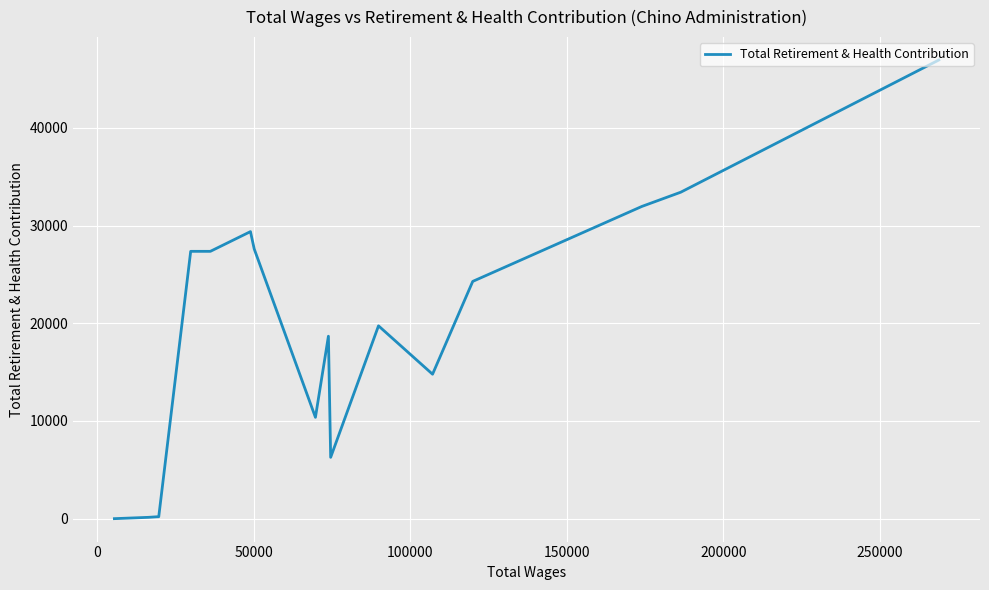

What is the average value?

19225